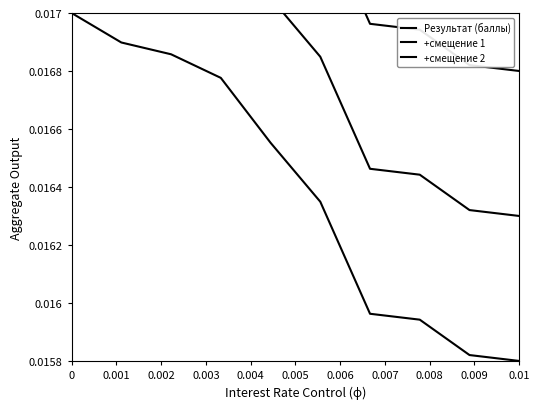

At how many categories does at least one series exceed 0?

10